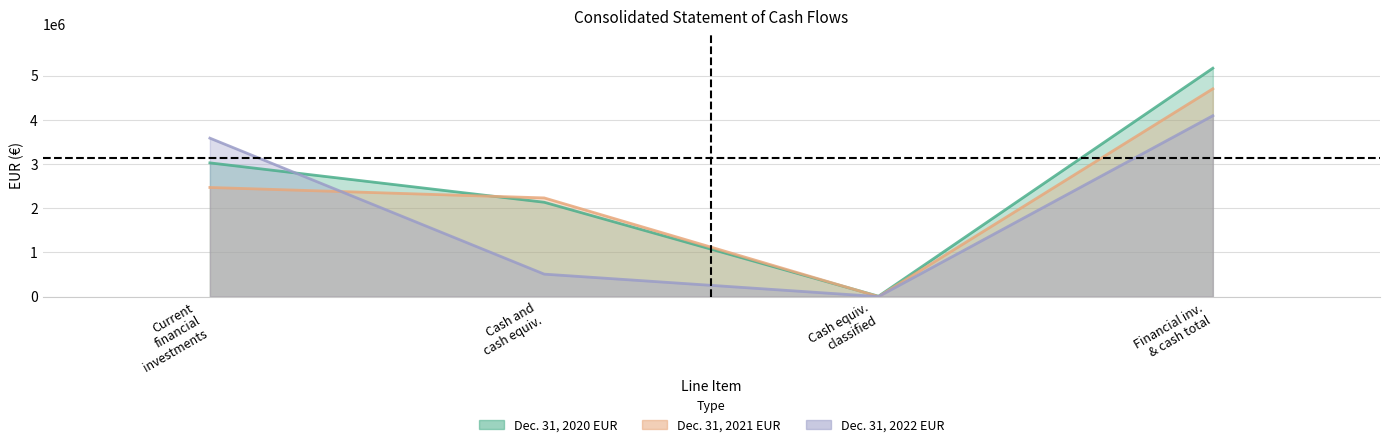

What is the difference between the Dec. 31, 2021 EUR values at Cash and cash equiv. and Cash equiv. classified?

2233368